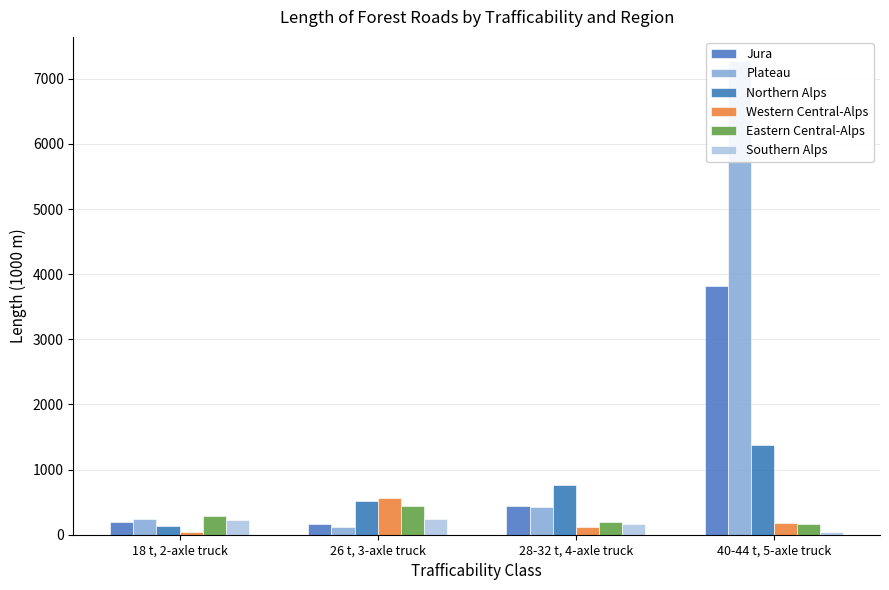

What position from the right is 18 t, 2-axle truck?

4